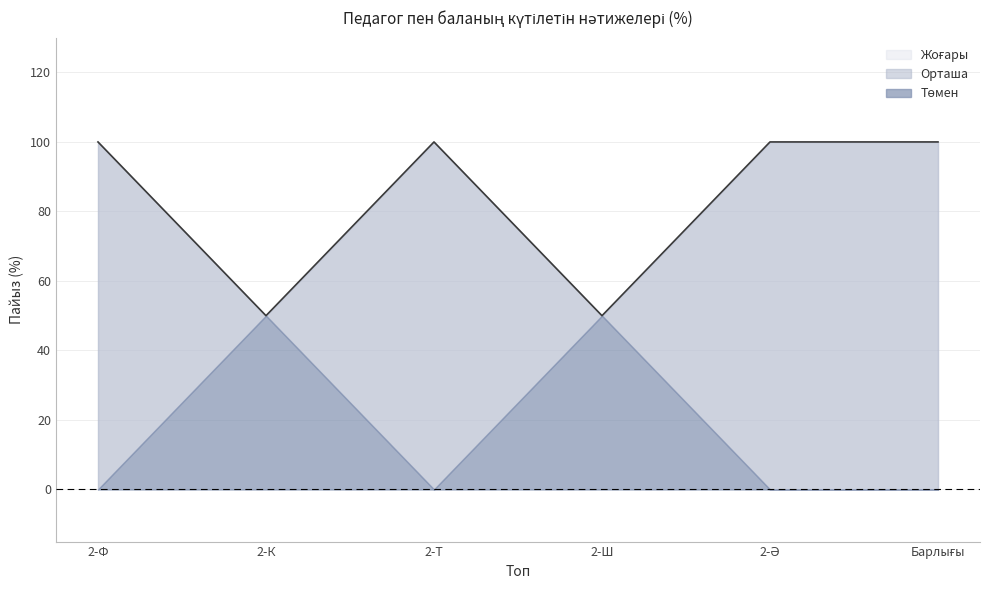

At how many categories does at least one series exceed 85?

4